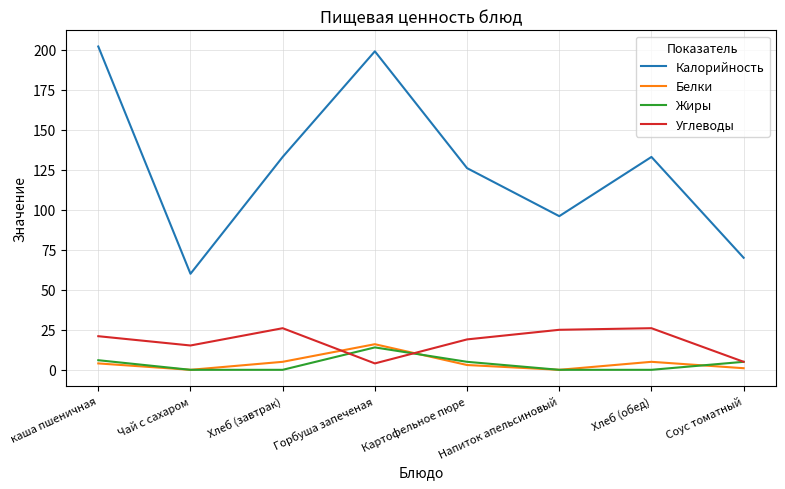

Rank the series by their maximum value, from highest to lowest.

Калорийность, Углеводы, Белки, Жиры